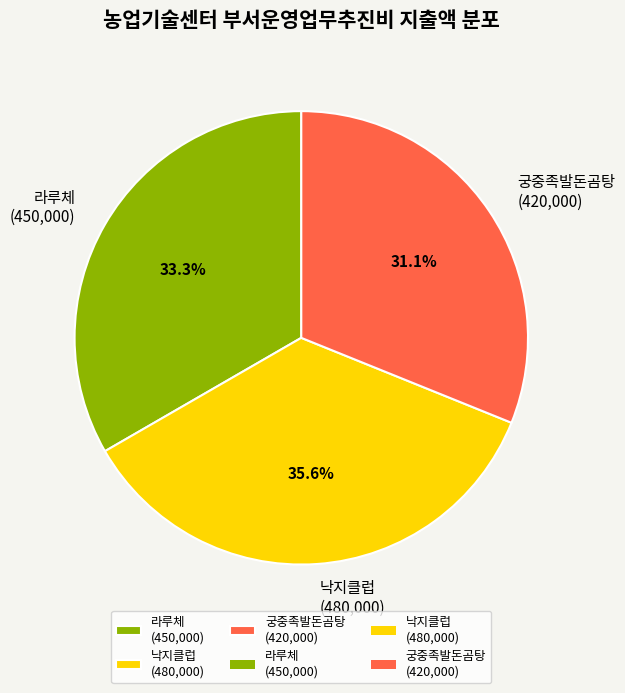

Which slice is the smallest?

궁중족발돈곰탕 (420,000)